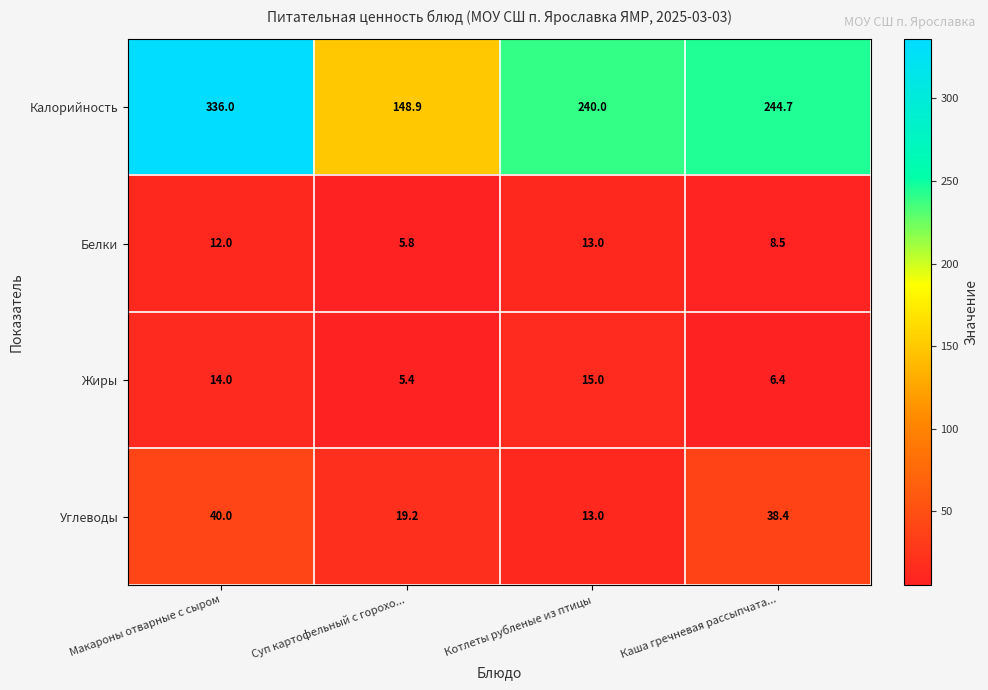

How many data points in Калорийность are above 244?

2